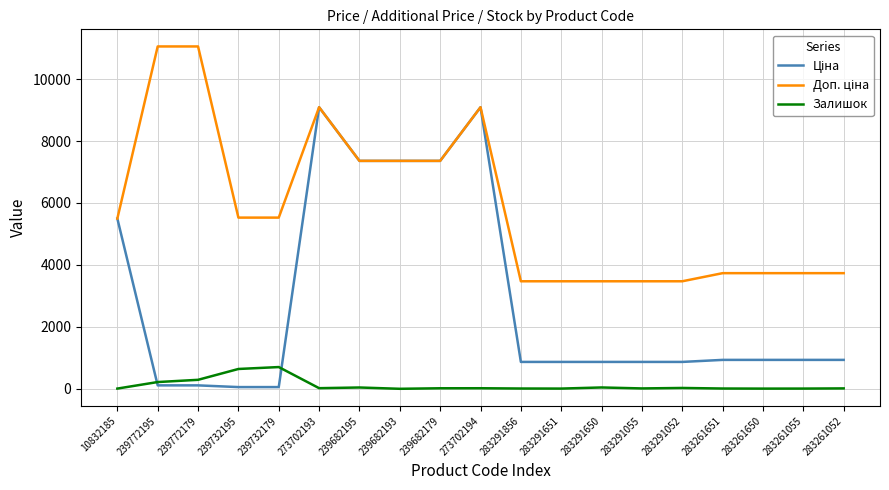

Is it true that Залишок equals 640.0 at 239732195?

True